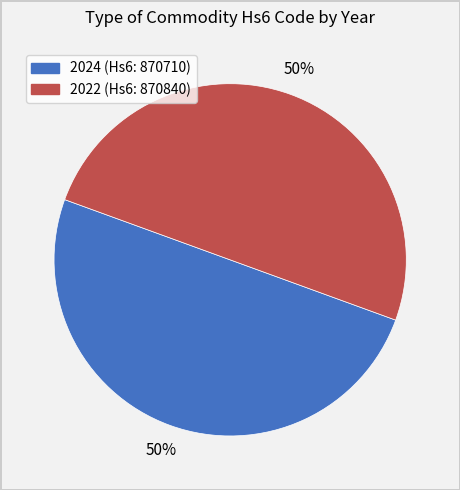

Approximately how many times larger is the value at 2022 compared to 2024?

1.0